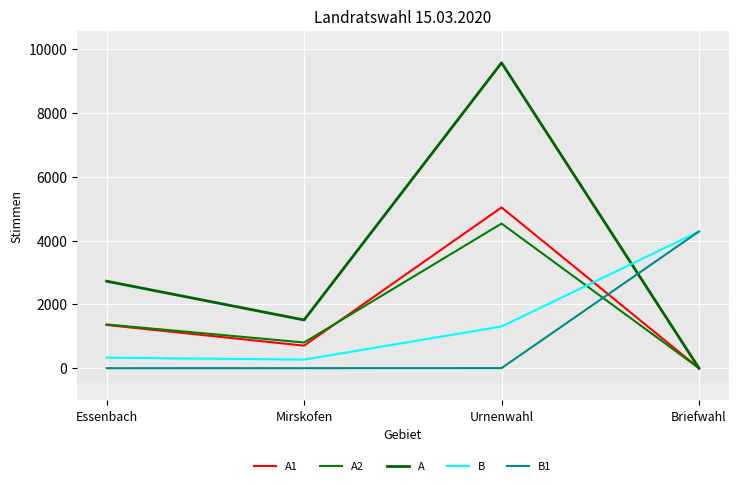

Does the chart have visible grid lines?

Yes